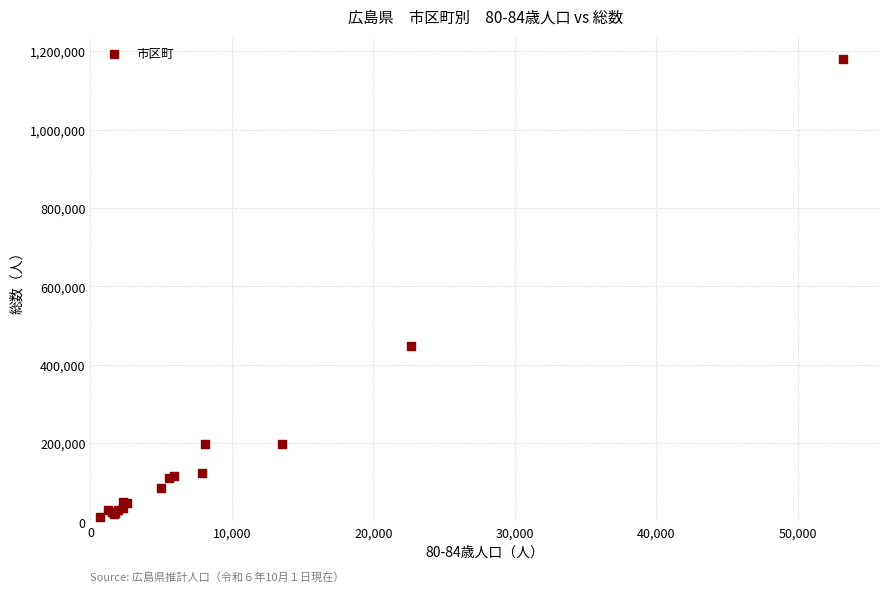

What Y value in the scatter plot is closest to 596039?

449246.0